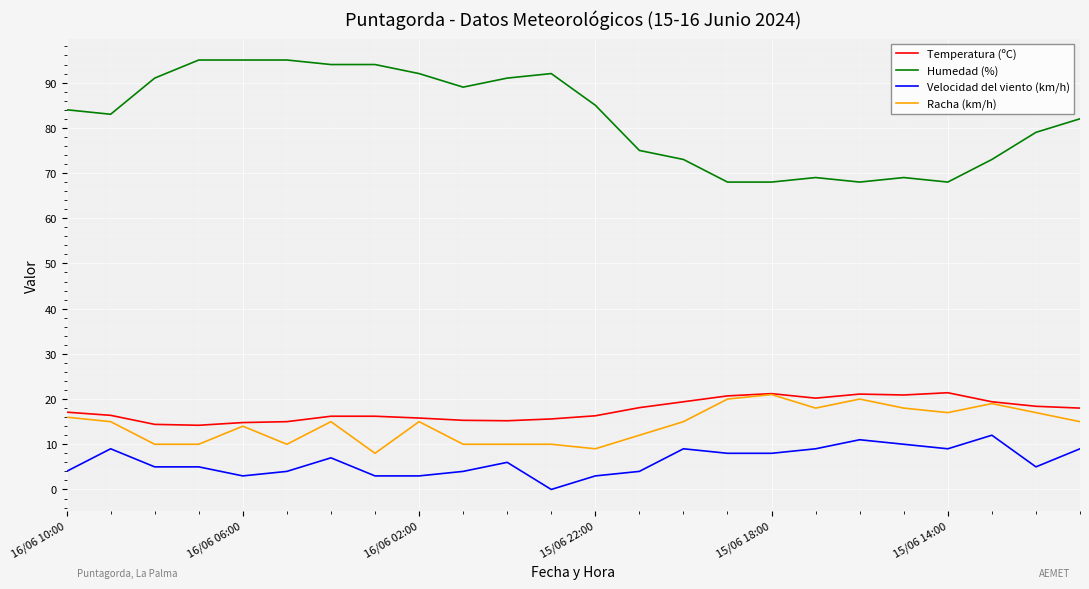

What is the highest value of the Racha (km/h) series?

21.0